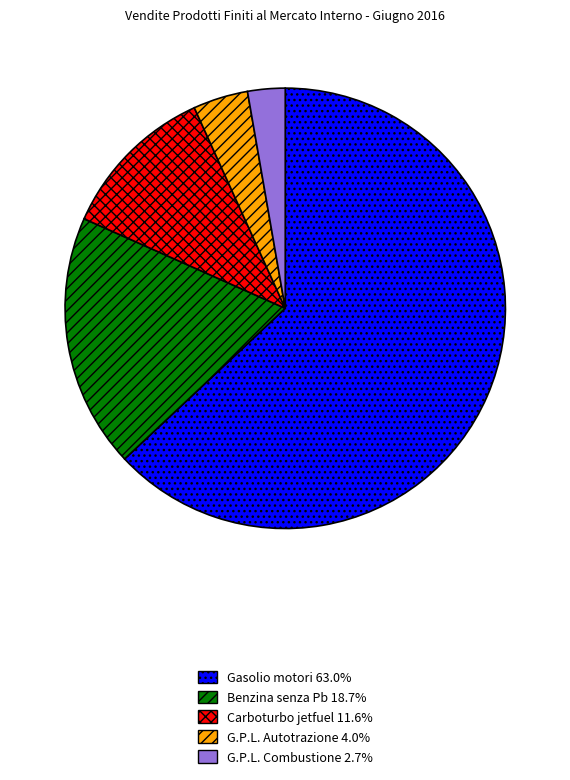

What is the largest slice in the pie chart?

Gasolio motori